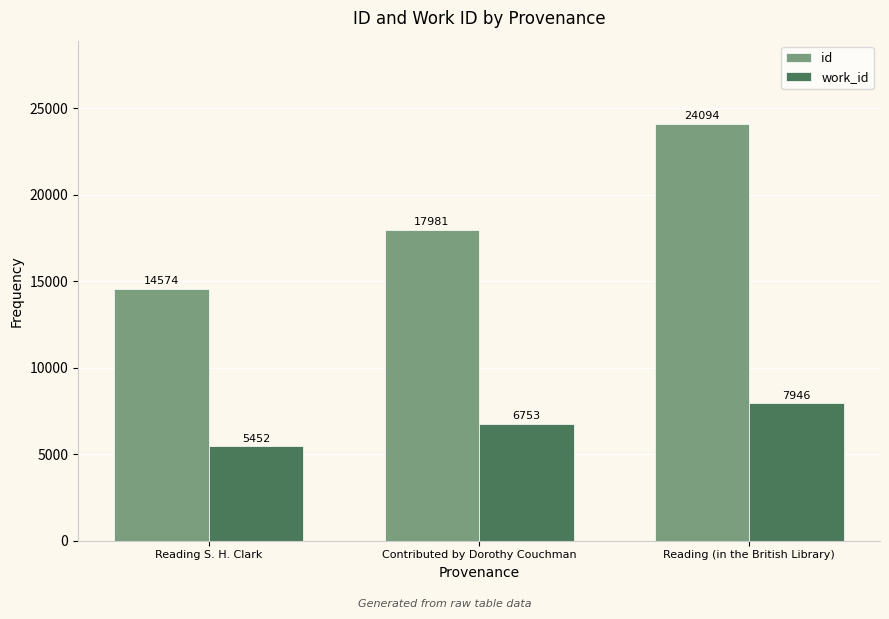

How many categories are shown in the chart?

3